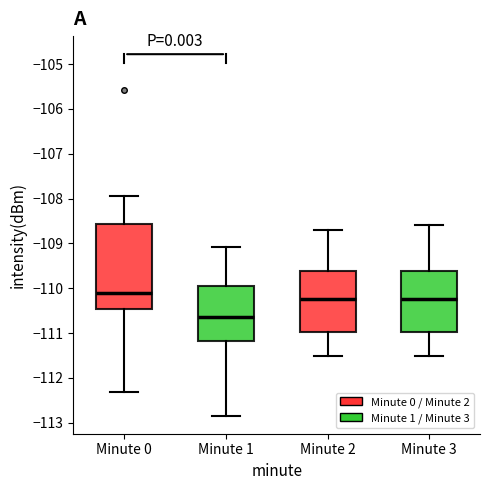

Reading left to right, read every box against the y-axis: the position of its median line, the range the box covers, and the ends of its whiskers. The values are not printed on the chart, so give them approximately, as read against the axis.

Minute 0: median -110.1, box -110.5 to -108.6, whiskers -112.3 to -107.9
Minute 1: median -110.6, box -111.2 to -109.9, whiskers -112.8 to -109.1
Minute 2: median -110.2, box -111.0 to -109.6, whiskers -111.5 to -108.7
Minute 3: median -110.2, box -111.0 to -109.6, whiskers -111.5 to -108.6